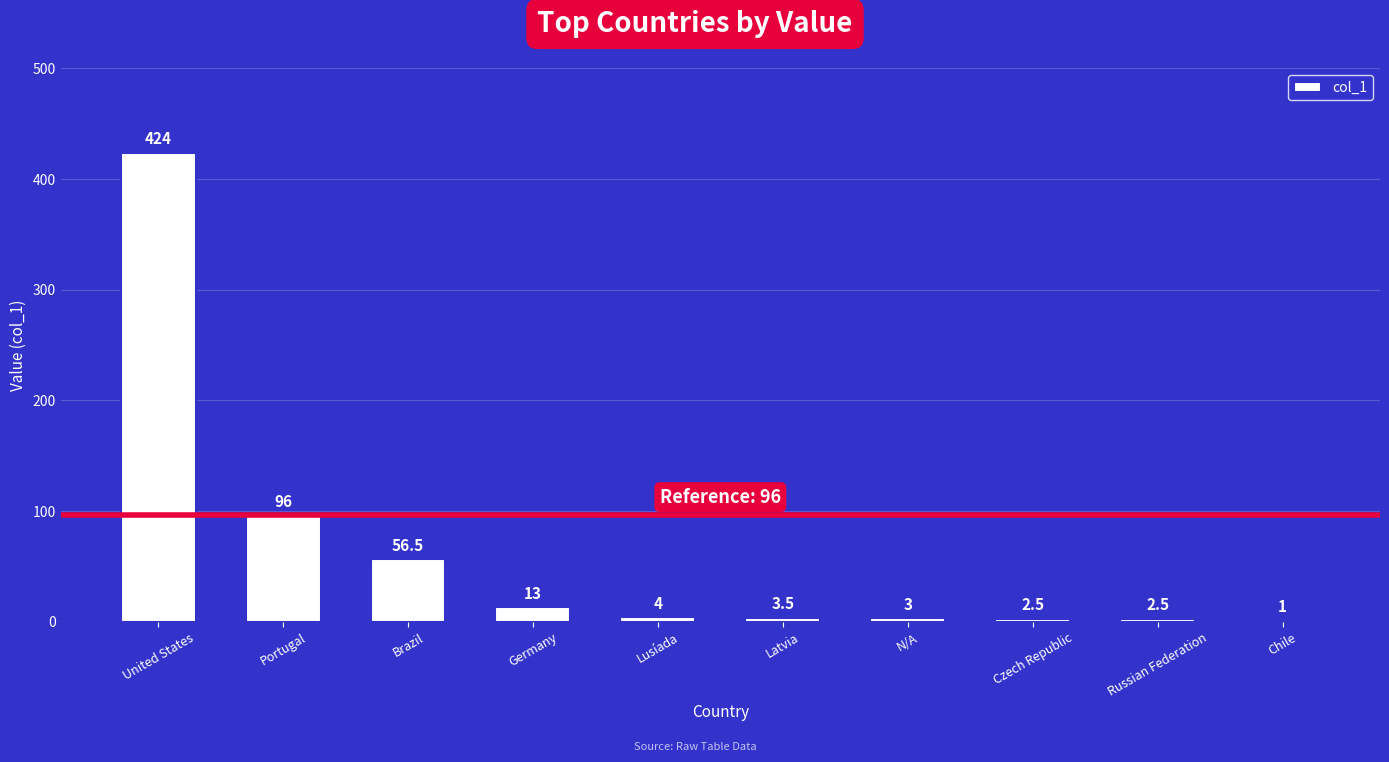

What value does the data have at United States?

424.0